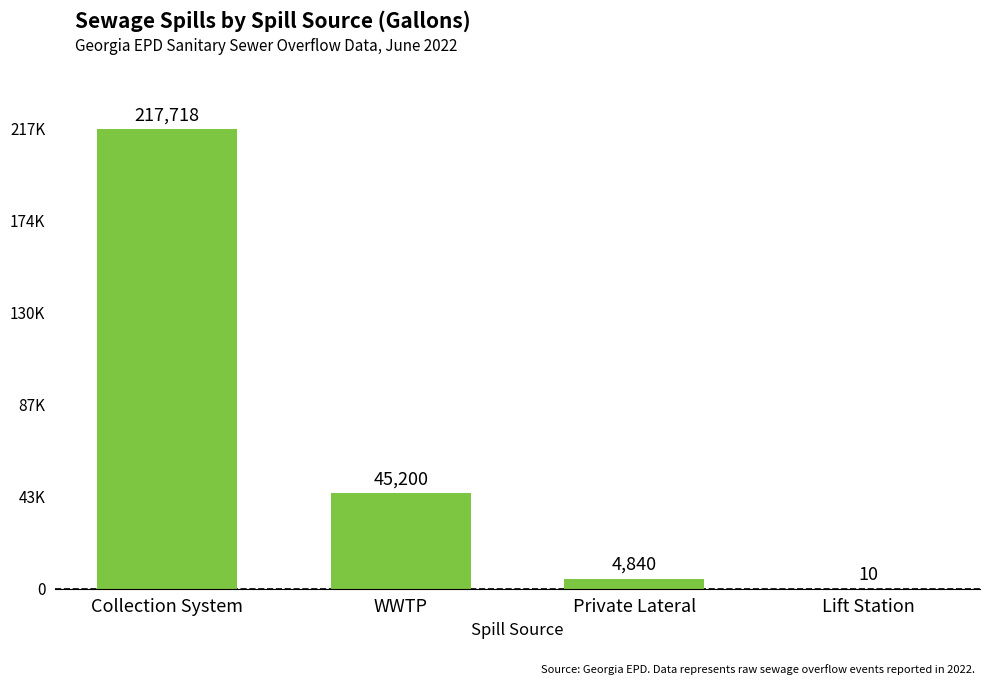

What is the label of the 3rd bar from the left?

Private Lateral